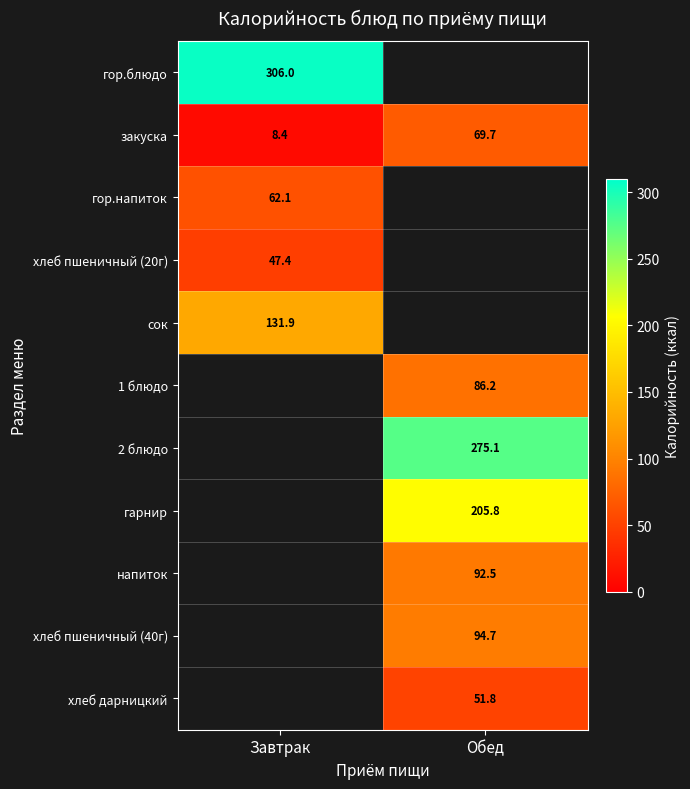

At which category does the chart reach its minimum across all series?

Завтрак